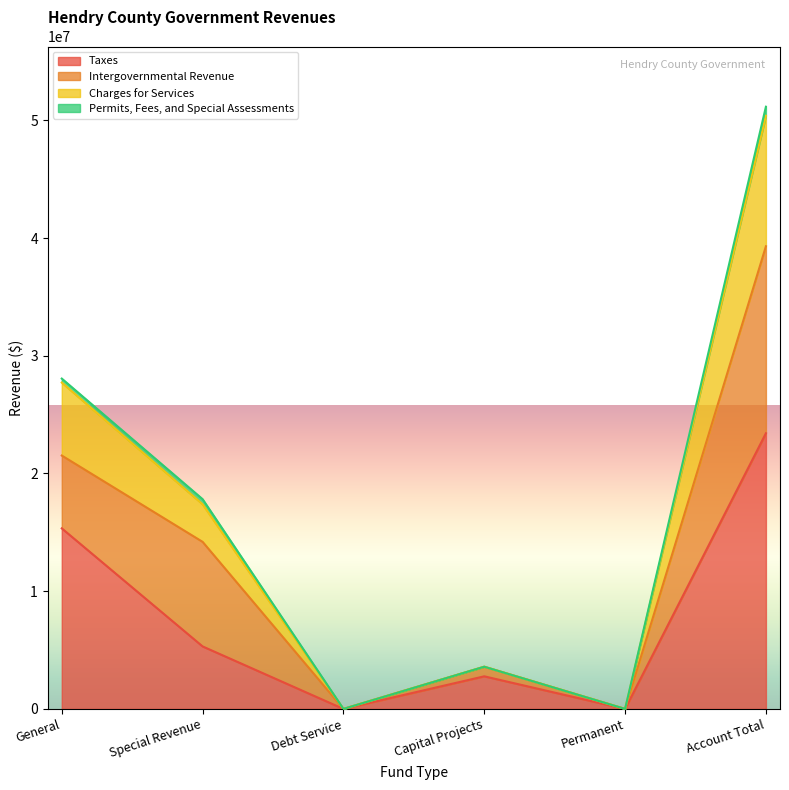

Is it true that Charges for Services equals 23926071 at Special Revenue?

False